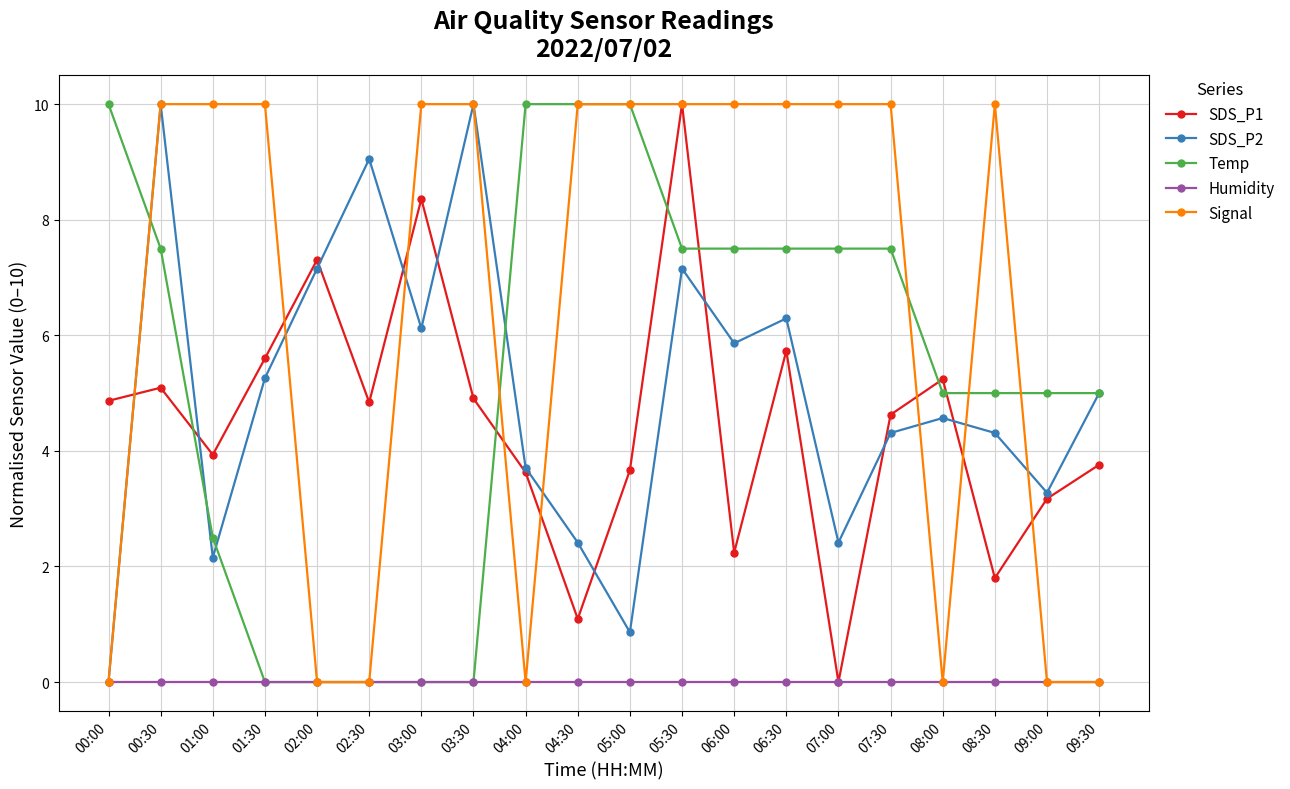

What is the spread (max minus min) of values at 01:00?

10.0